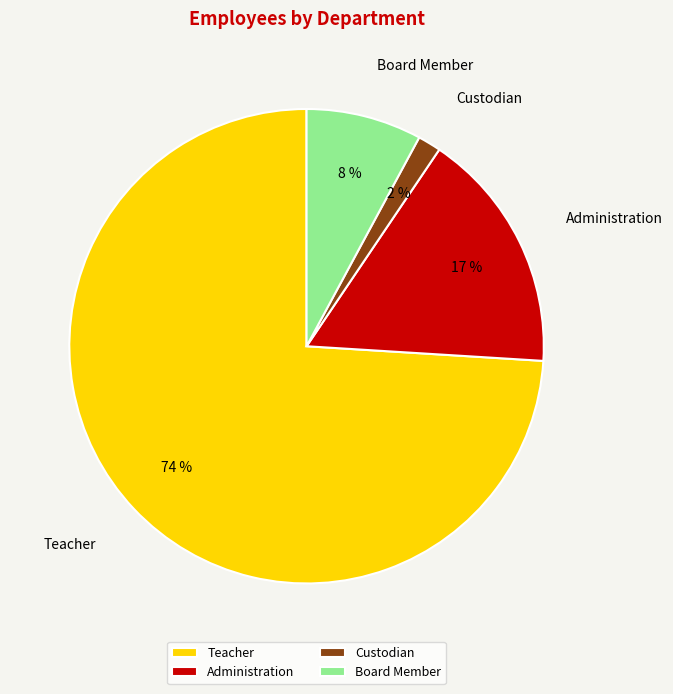

Does Administration account for over 50% of the chart?

No